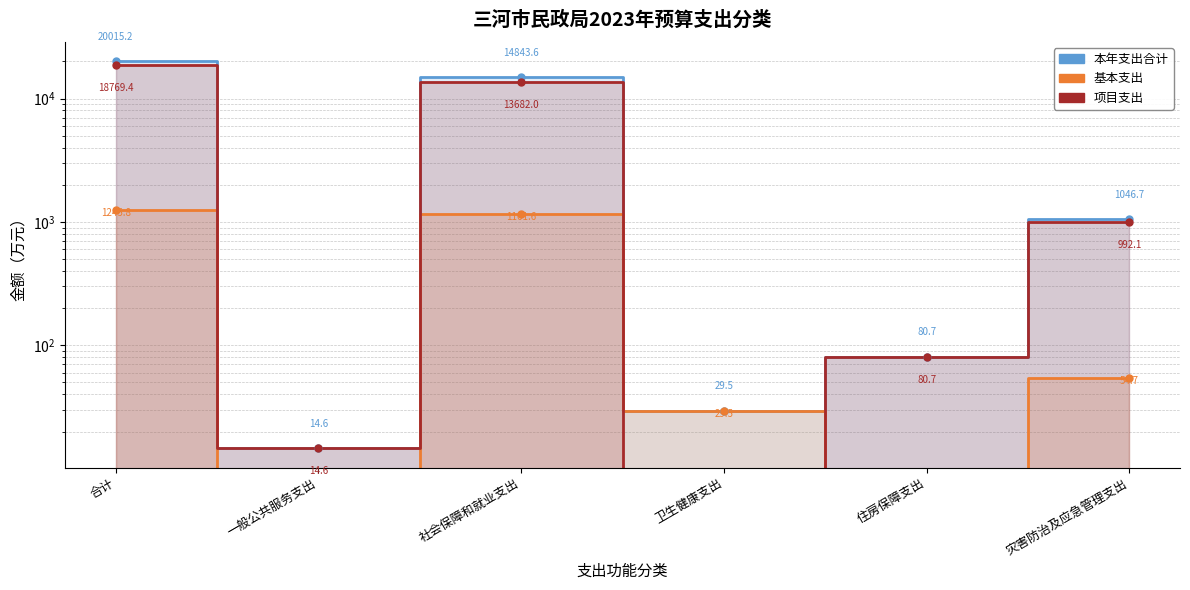

What position from the right is 住房保障支出?

2